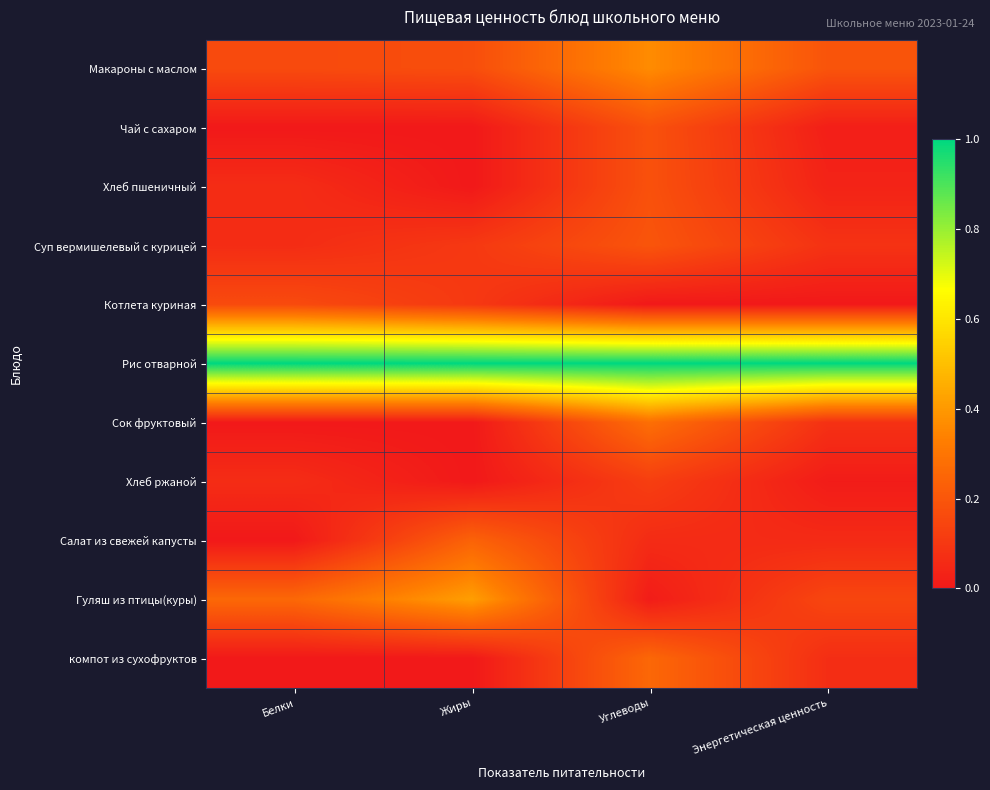

List the series in order of their peak value, highest first.

Рис отварной, Гуляш из птицы(куры), Макароны с маслом, Сок фруктовый, компот из сухофруктов, Салат из свежей капусты, Суп вермишелевый с курицей, Чай с сахаром, Хлеб пшеничный, Котлета куриная, Хлеб ржаной